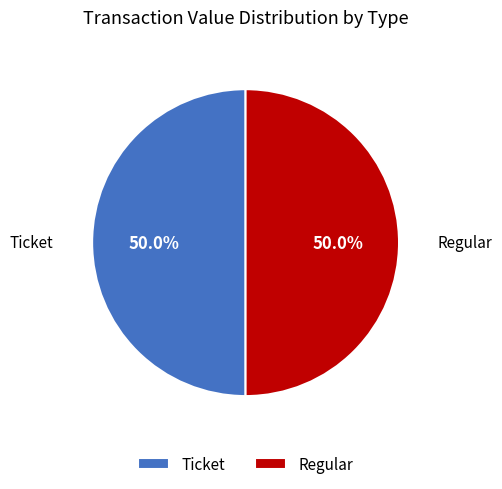

To the nearest percent, what is the difference between the largest and smallest slice percentages?

0%